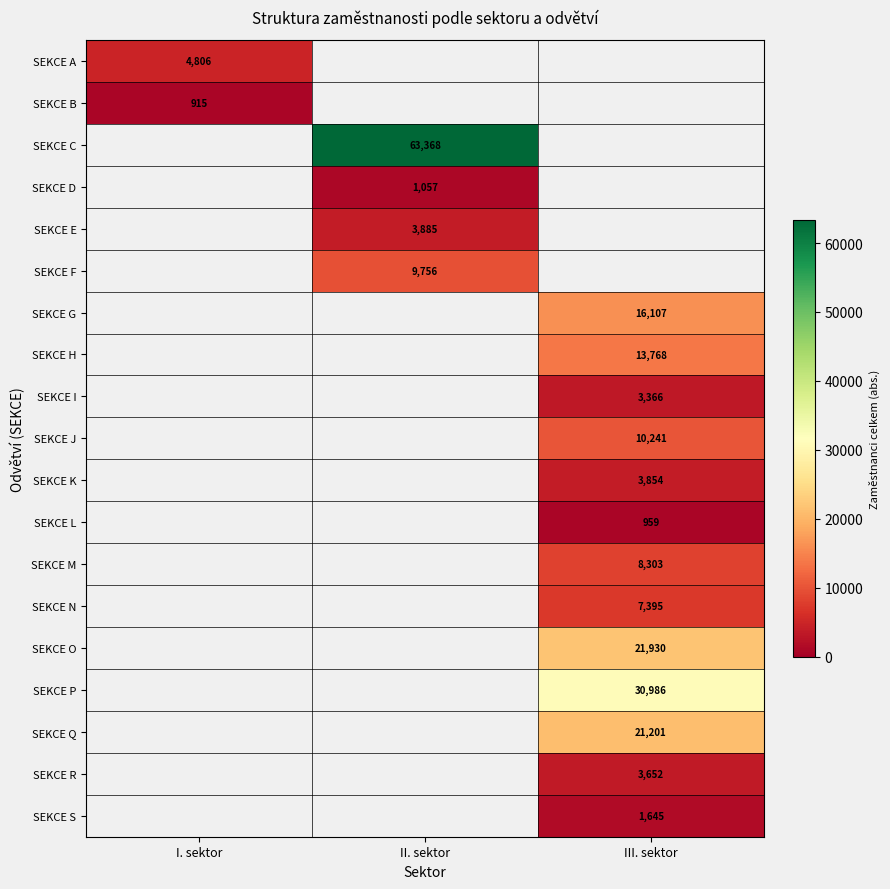

The SEKCE F series shows 4937 at II. sektor. True or false?

False